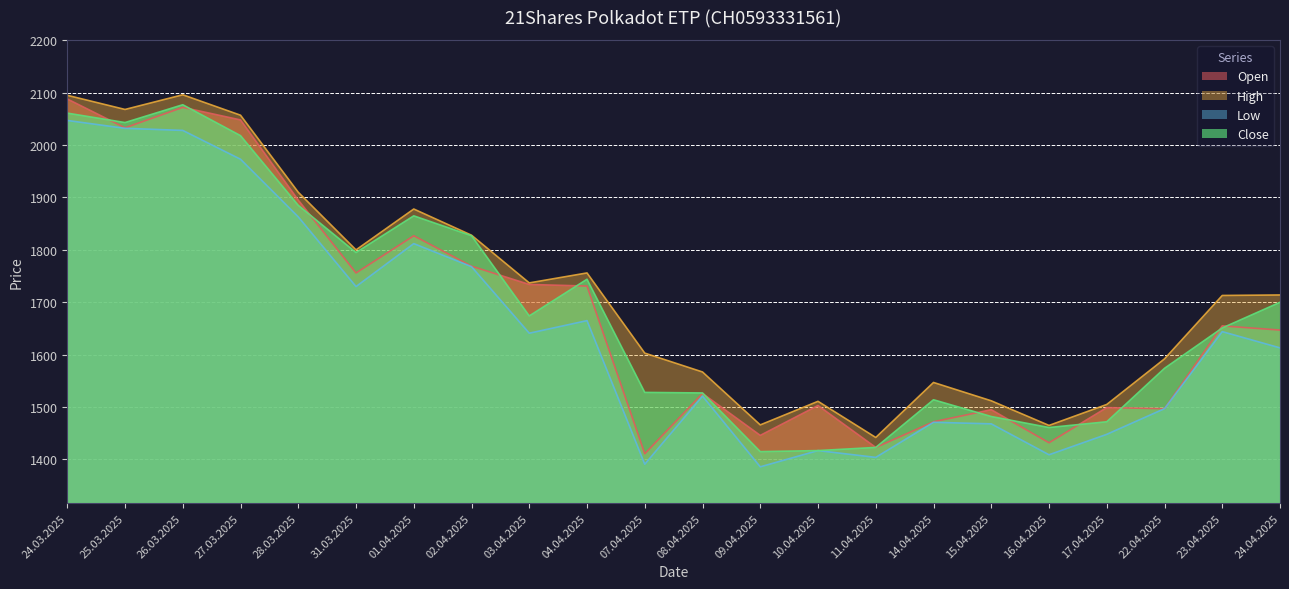

What is the label of the 9th point from the right?

10.04.2025